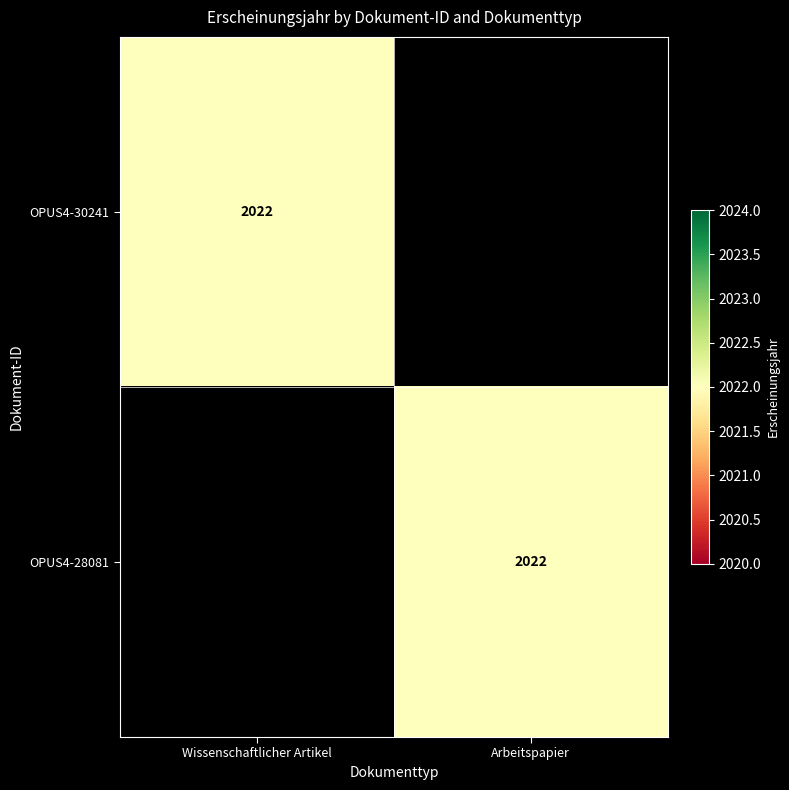

The value of OPUS4-30241 at Wissenschaftlicher Artikel is 2022. True or false?

True